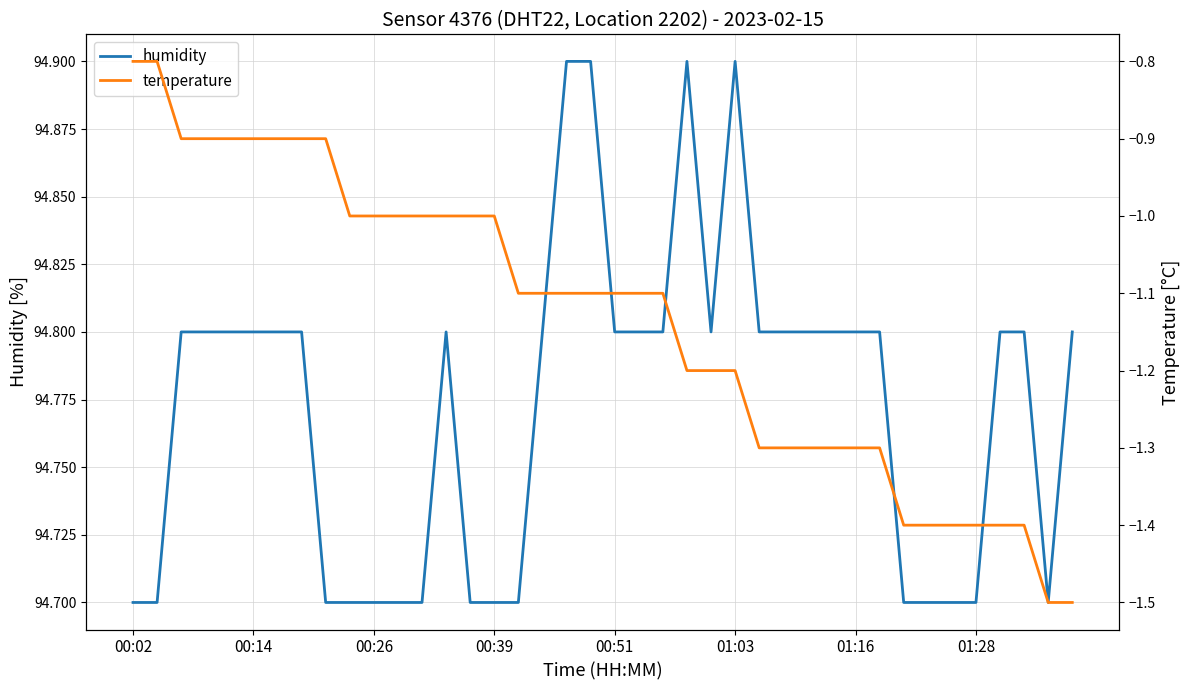

Which category has the lowest value across all series?

38